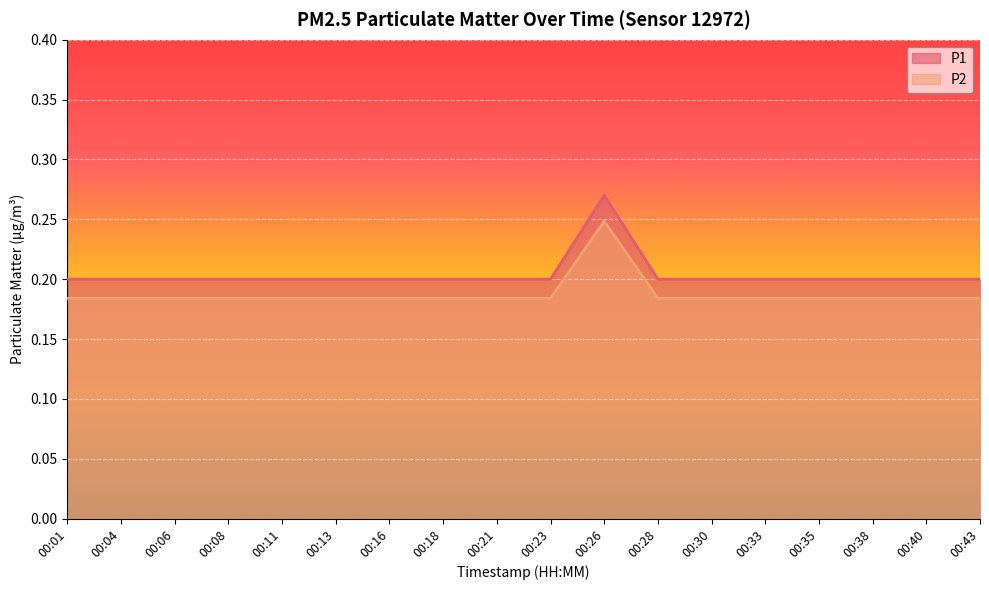

Reading right to left, list all the values displayed in this chart.

P1: 0.2	0.2	0.2	0.2	0.2	0.2	0.2	0.3	0.2	0.2	0.2	0.2	0.2	0.2	0.2	0.2	0.2	0.2
P2: 0.2	0.2	0.2	0.2	0.2	0.2	0.2	0.2	0.2	0.2	0.2	0.2	0.2	0.2	0.2	0.2	0.2	0.2